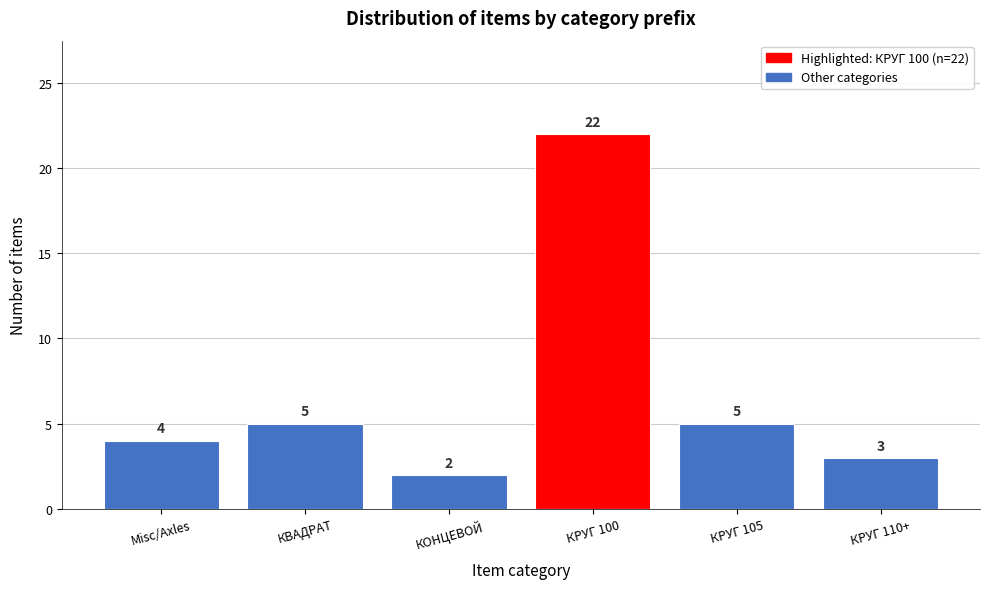

Reading right to left, extract all data points from this chart.

КРУГ 110+=3	КРУГ 105=5	КРУГ 100=22	КОНЦЕВОЙ=2	КВАДРАТ=5	Misc/Axles=4